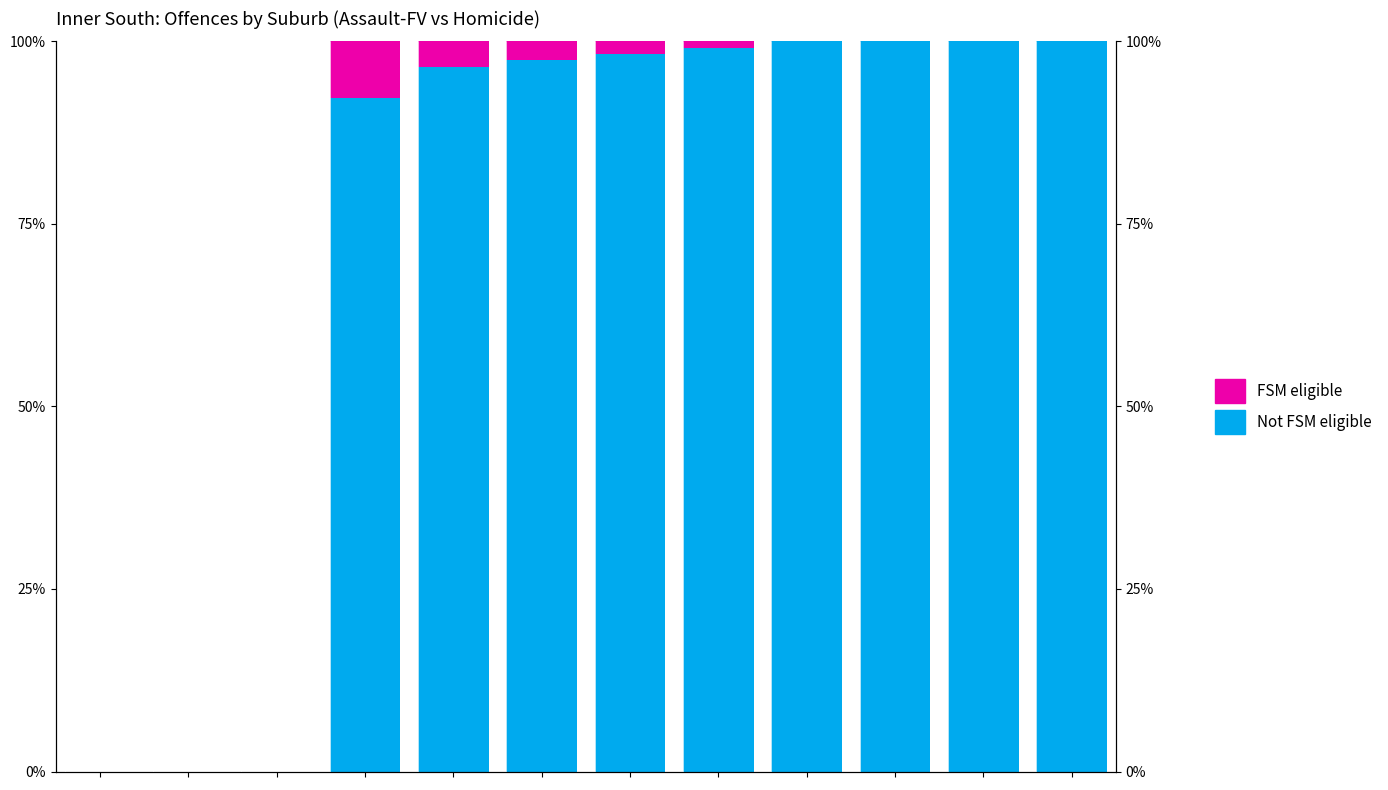

What is the sum of the FSM eligible values at 9 and 6?

1.7